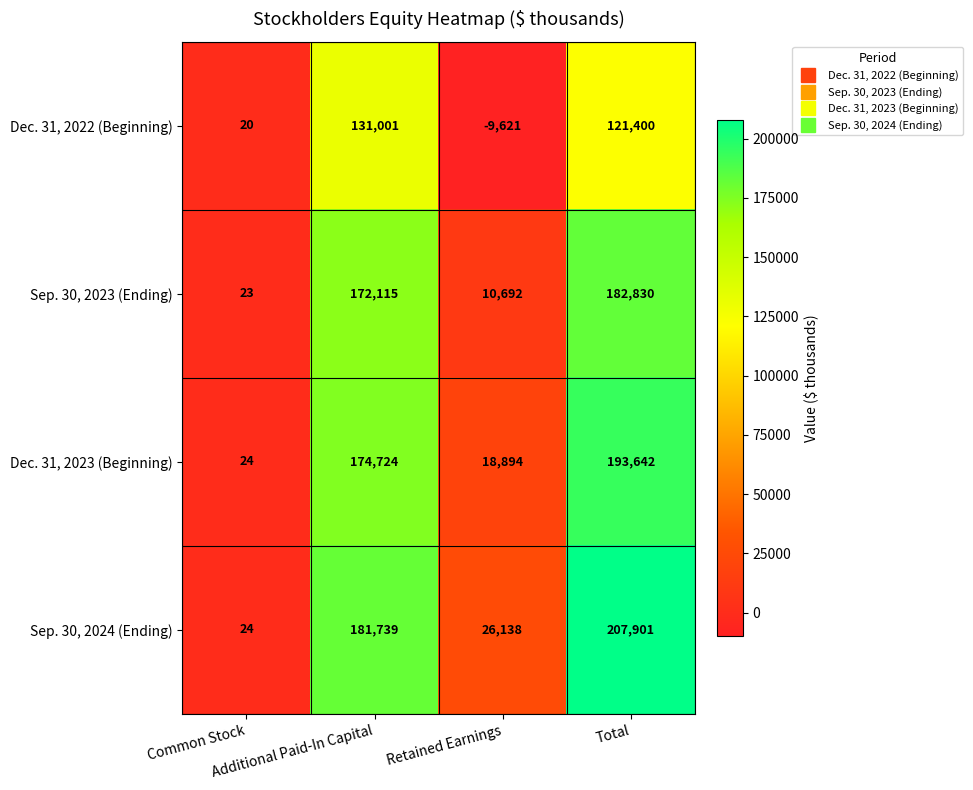

Rank the series by their maximum value, from lowest to highest.

Dec. 31, 2022 (Beginning), Sep. 30, 2023 (Ending), Dec. 31, 2023 (Beginning), Sep. 30, 2024 (Ending)